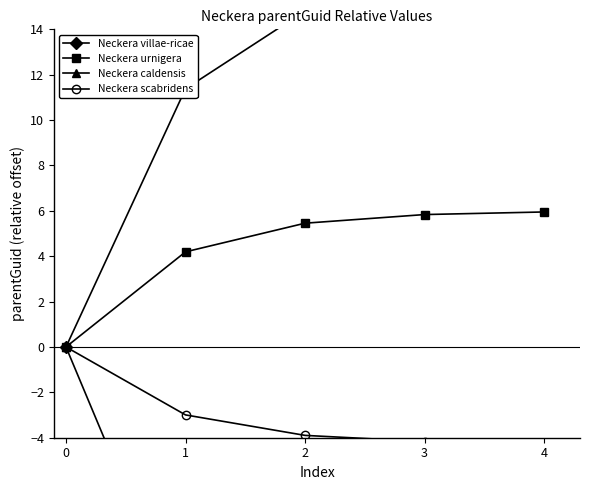

At which category is the sum across all series the highest?

2